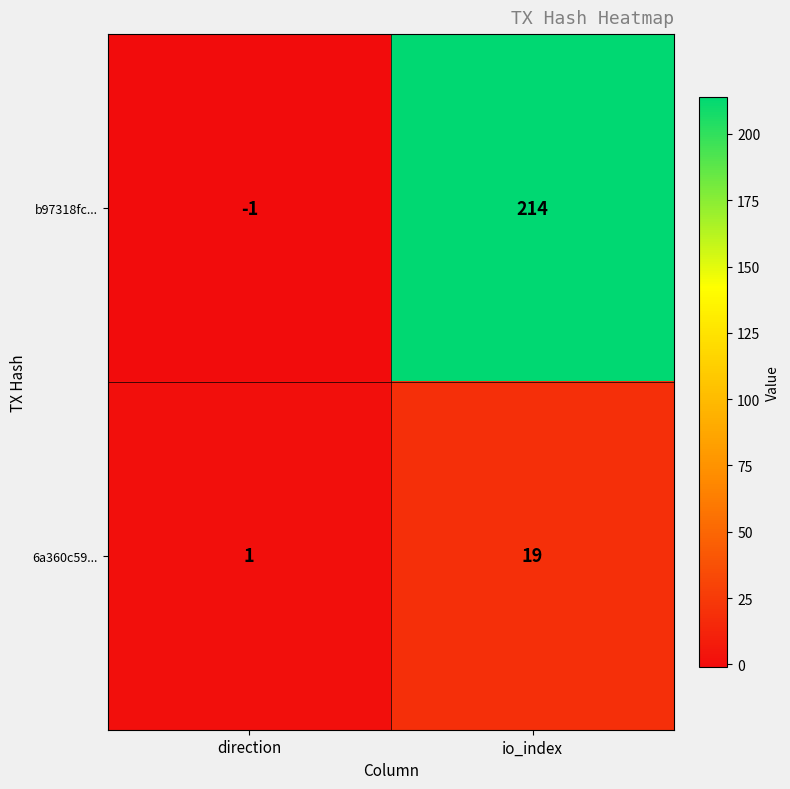

Which label corresponds to the smallest value in the chart?

direction